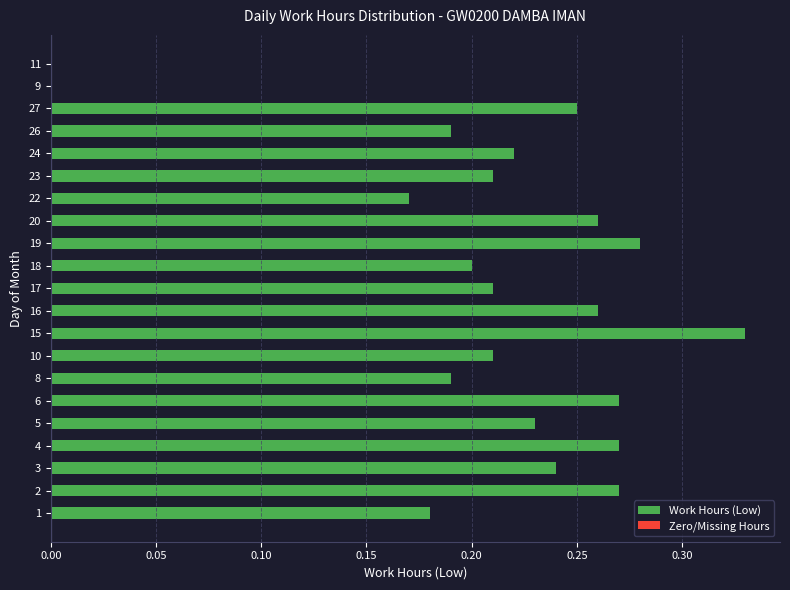

Between 8 and 22, which is larger?

8